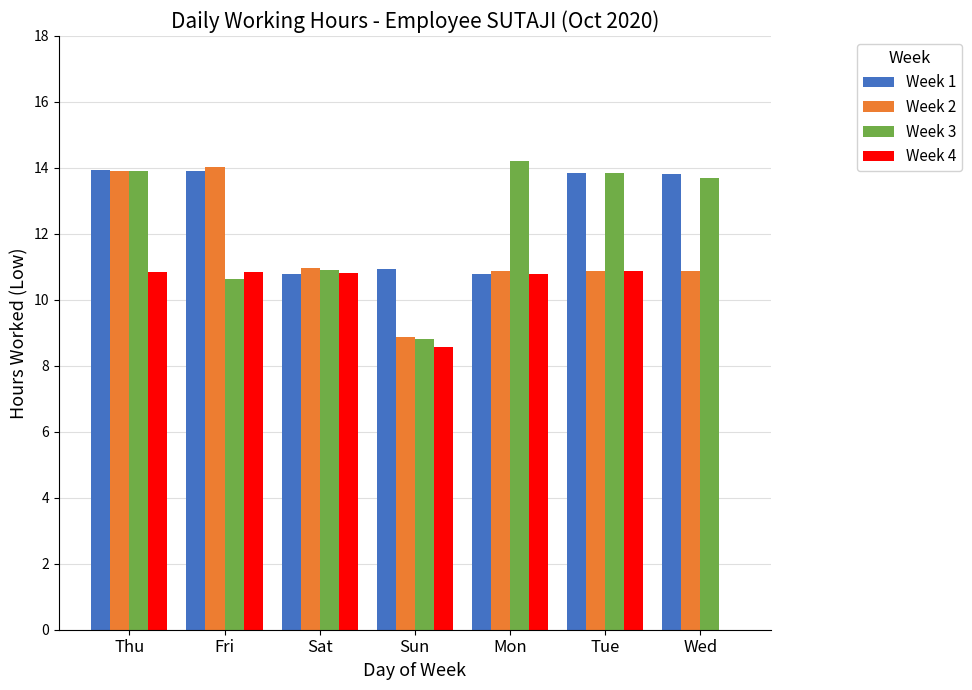

What is the greatest value displayed?

14.2